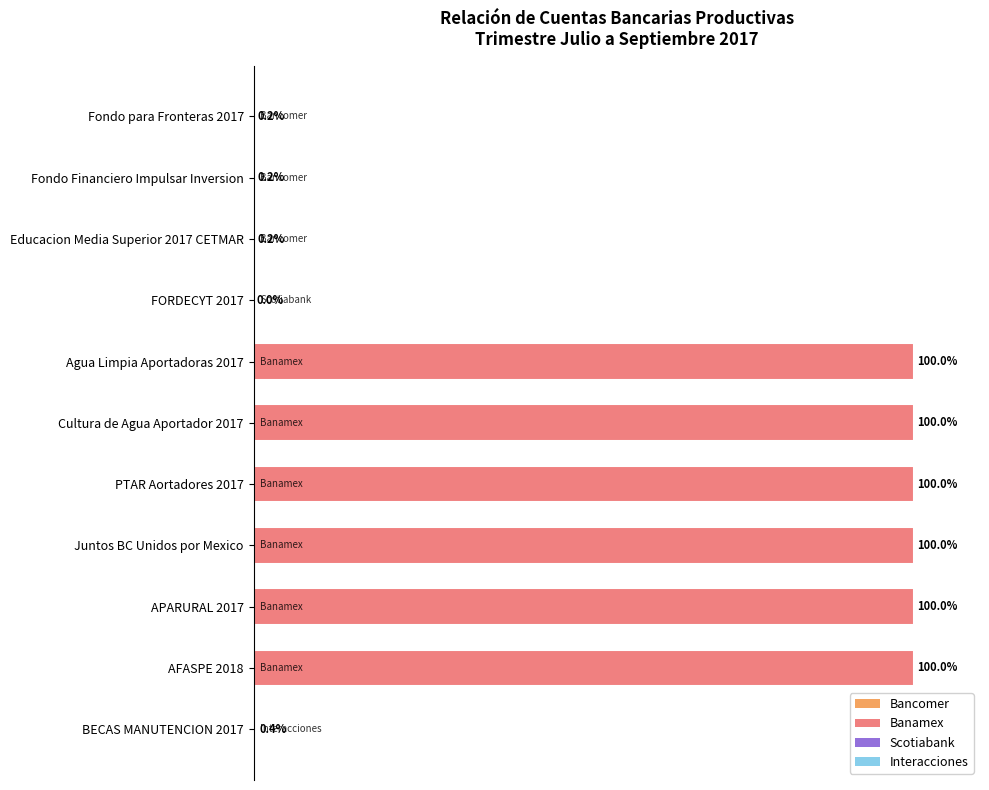

Which has a higher value, Juntos BC Unidos por Mexico or FORDECYT 2017?

Juntos BC Unidos por Mexico